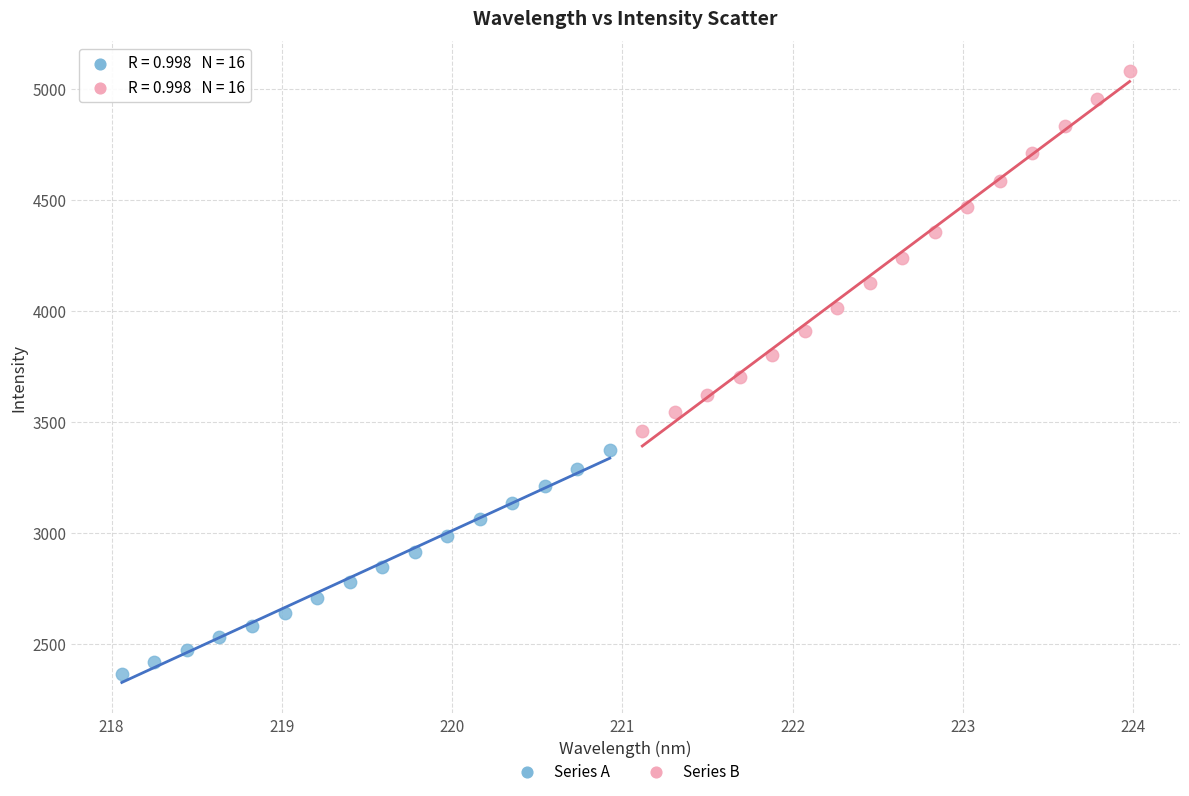

Which series contains the lowest Y value?

Series A